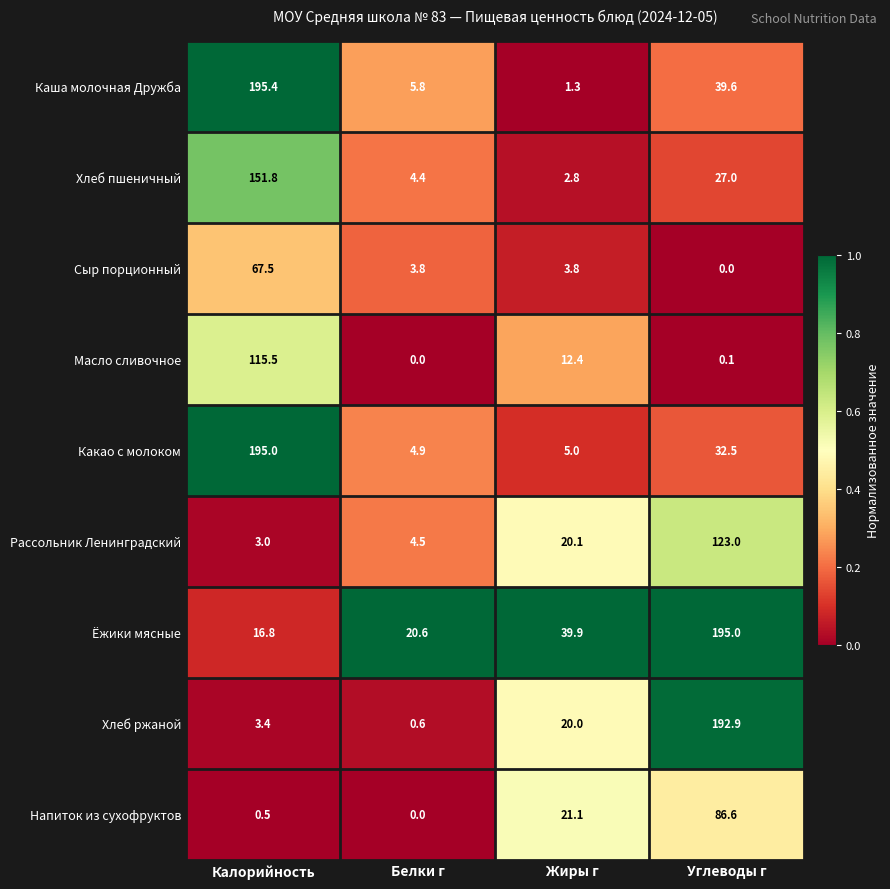

The Какао с молоком series shows 32.5 at Углеводы г. True or false?

True